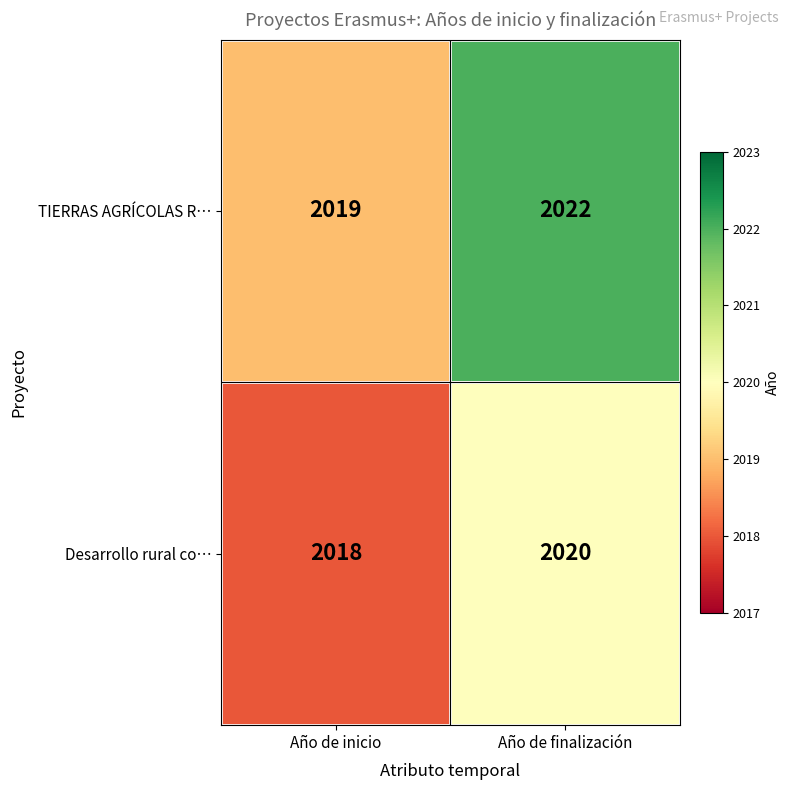

Reading left to right, transcribe all the data shown in this chart.

TIERRAS AGRÍCOLAS R…: Año de inicio=2019	Año de finalización=2022
Desarrollo rural co…: Año de inicio=2018	Año de finalización=2020